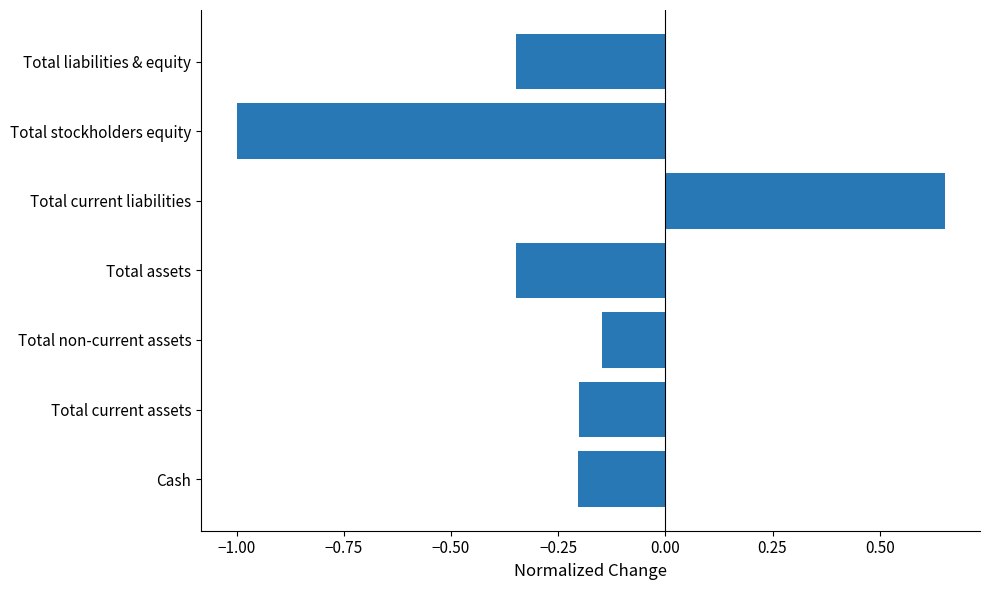

Are the bars horizontal?

Yes